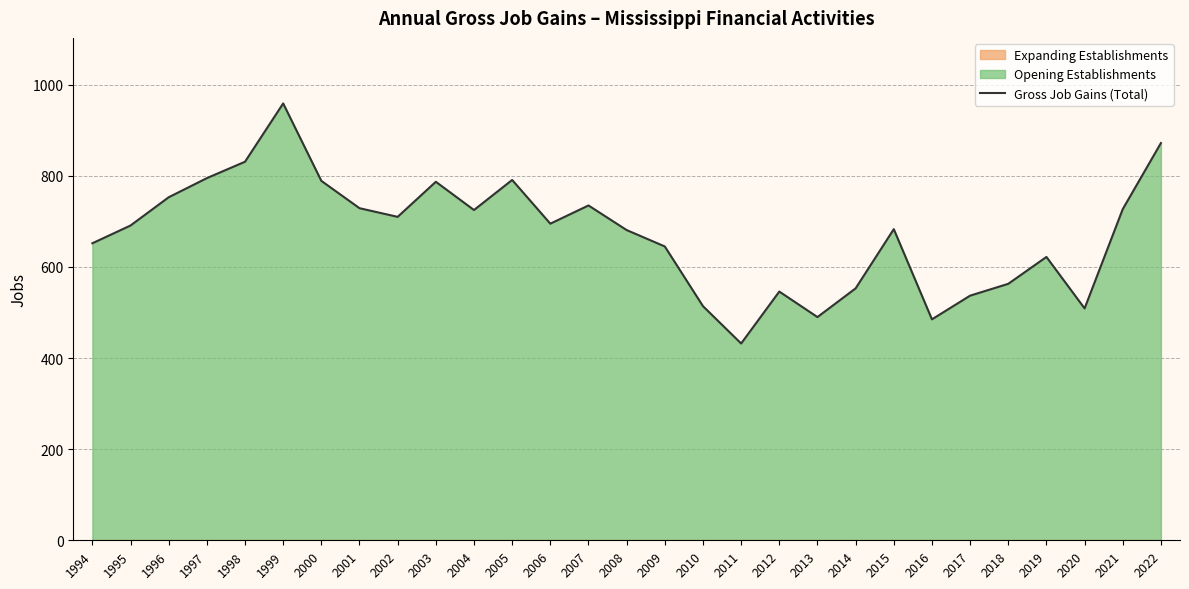

Approximately how many times larger is the value at 2015 compared to 2019?

1.1